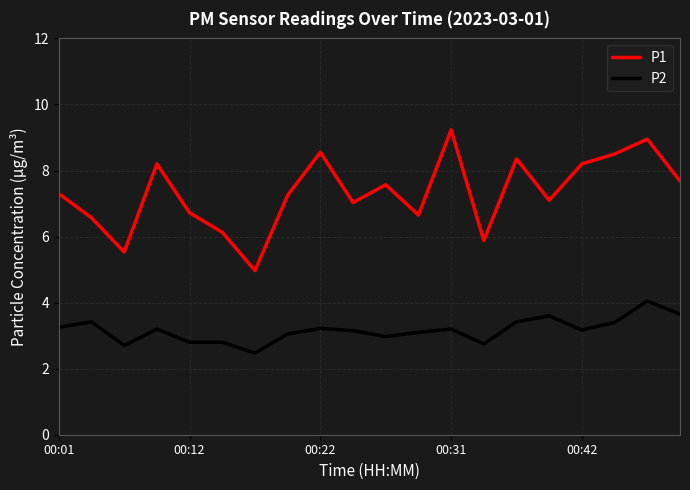

Which series has the widest spread of values?

P1